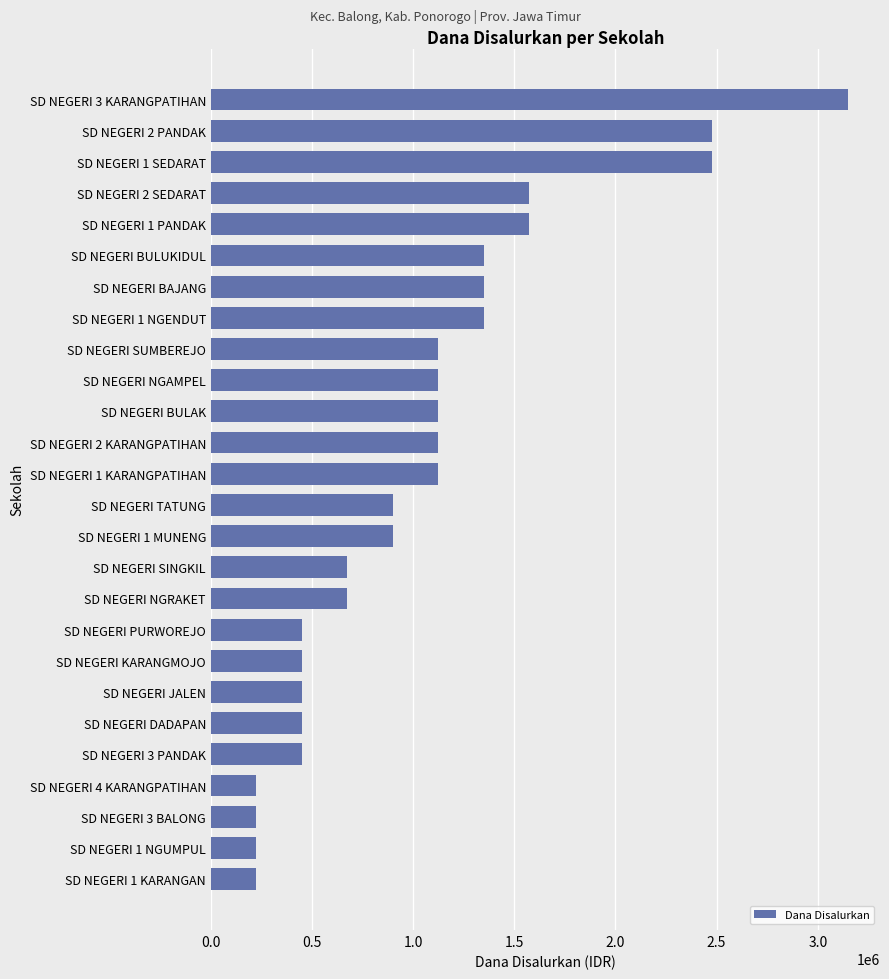

What is the average value?

1047115